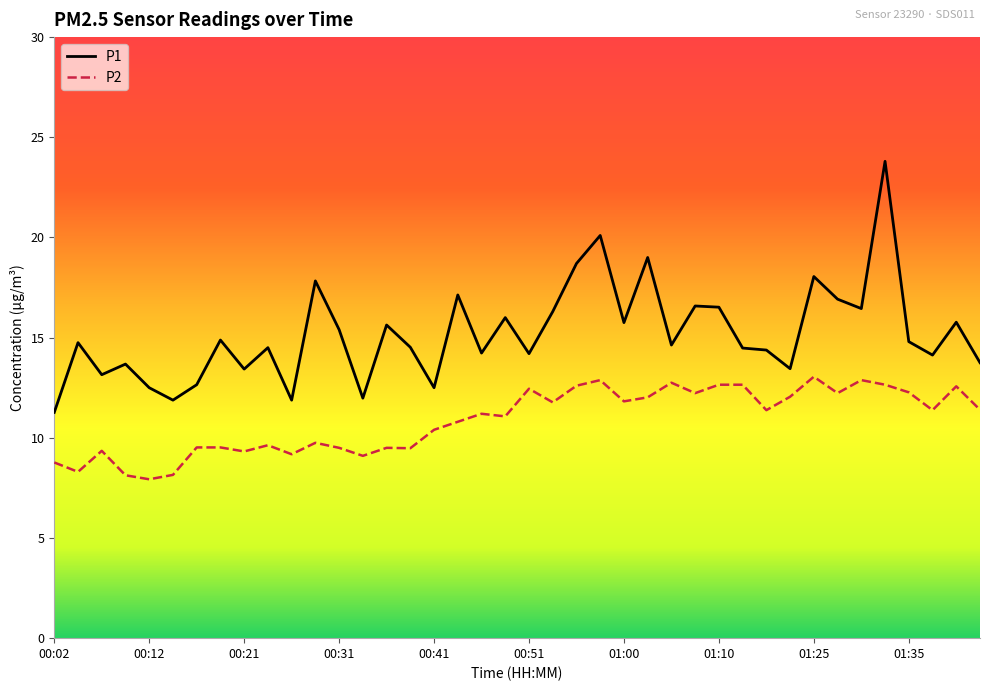

Which series has the largest range (max minus min)?

P1